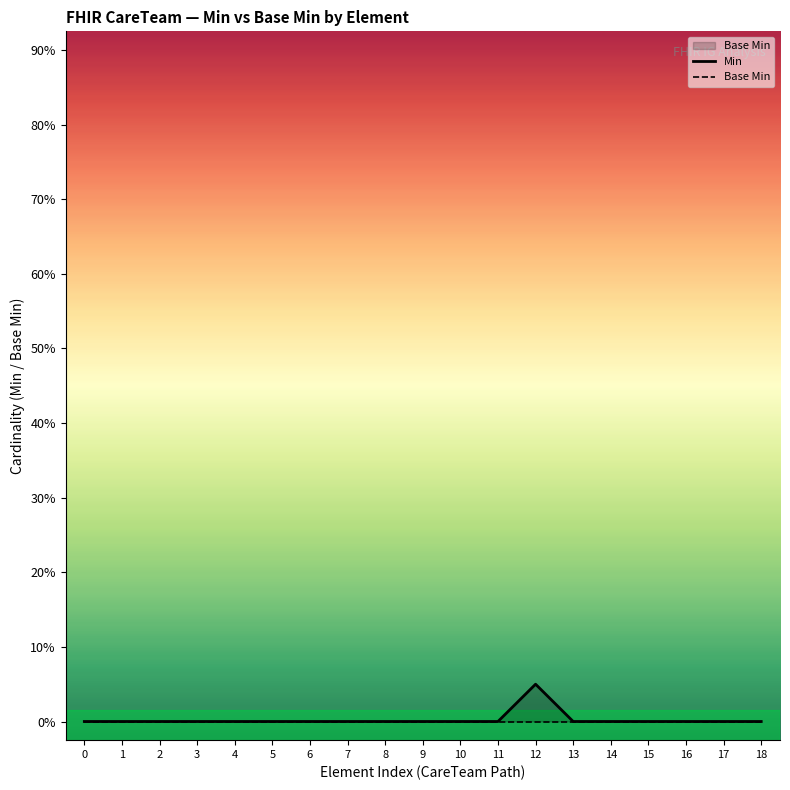

Is the value of Base Min at 12 greater than the value of Min at 12?

No